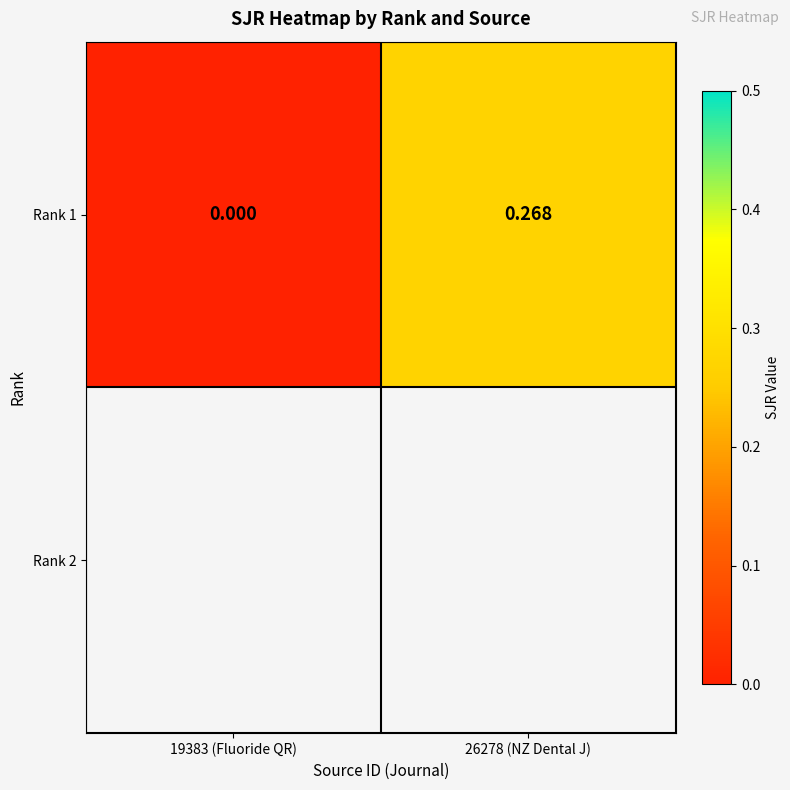

True or false: the data shows 0.1 at 19383 (Fluoride QR).

False